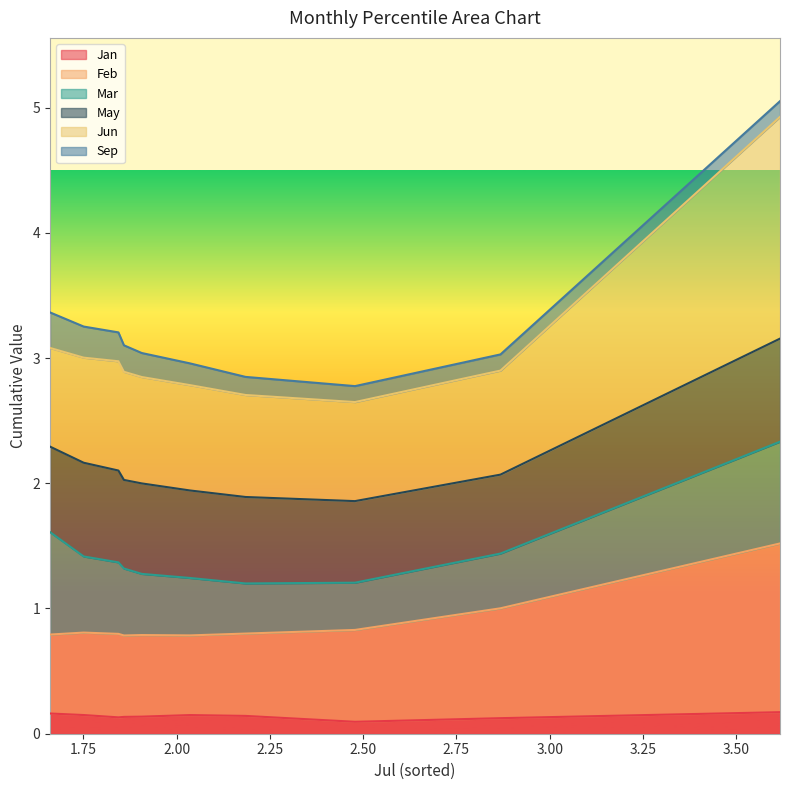

True or false: Mar has more than 2 interior local peaks.

False